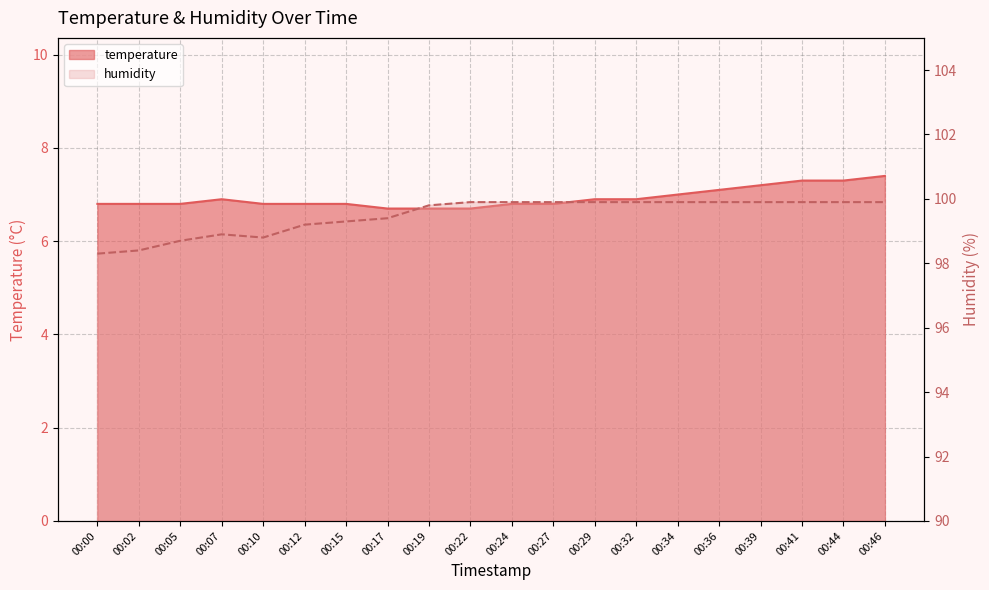

Read the humidity value at 00:32.

99.9